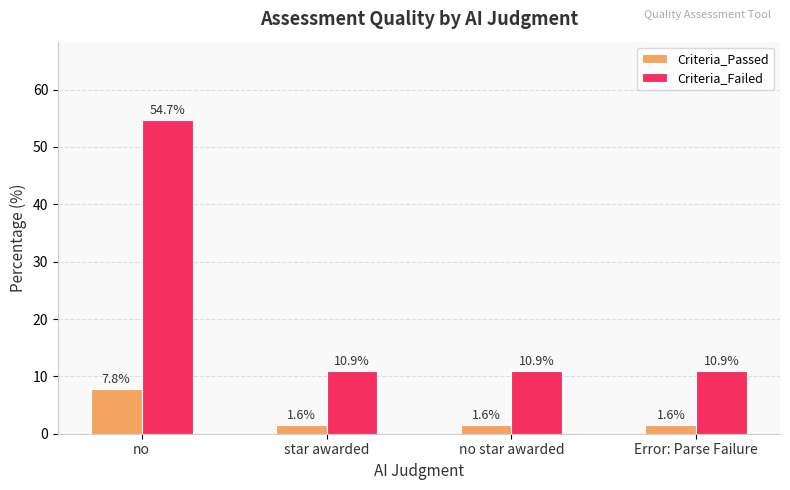

What position from the right is star awarded?

3